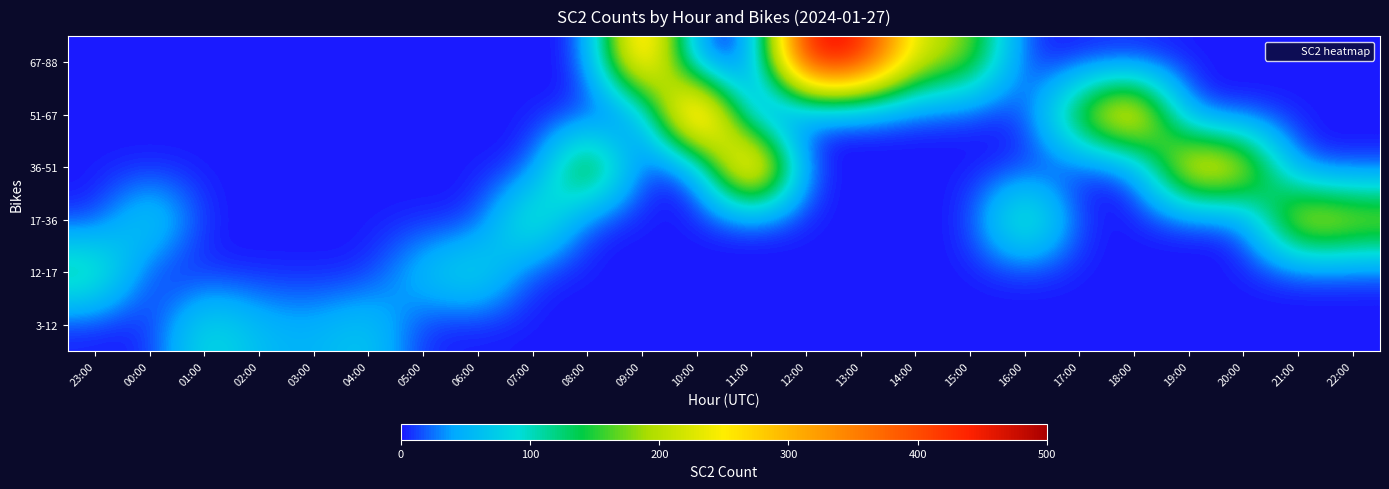

Between 03:00 and 10:00, which is larger?

03:00